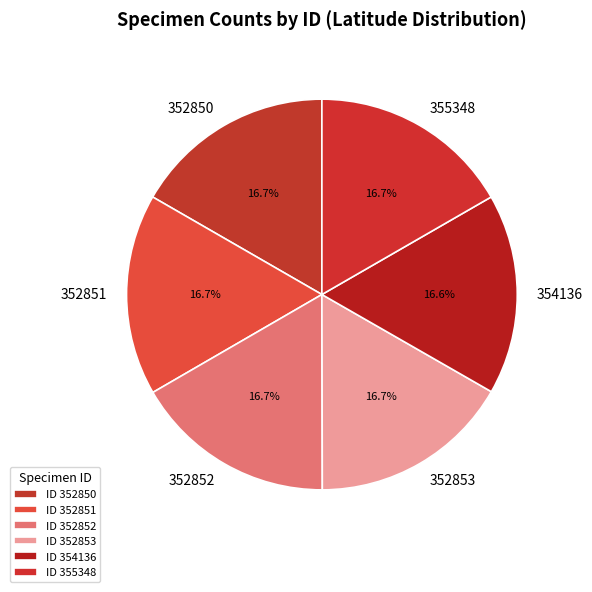

What percentage do 355348 and 352850 together represent?

33.4%